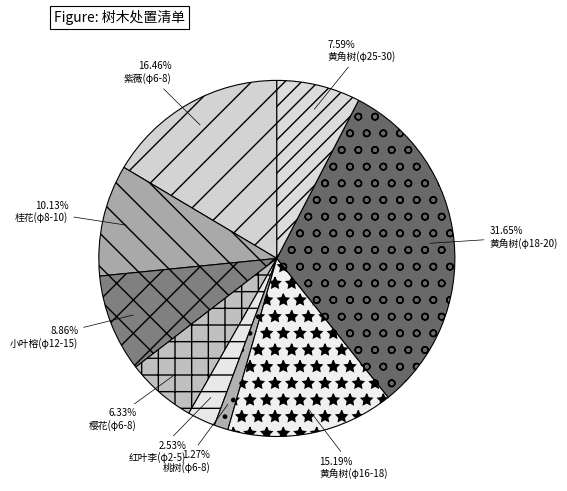

To the nearest percent, what percentage of the pie is 小叶榕(φ12-15)?

9%